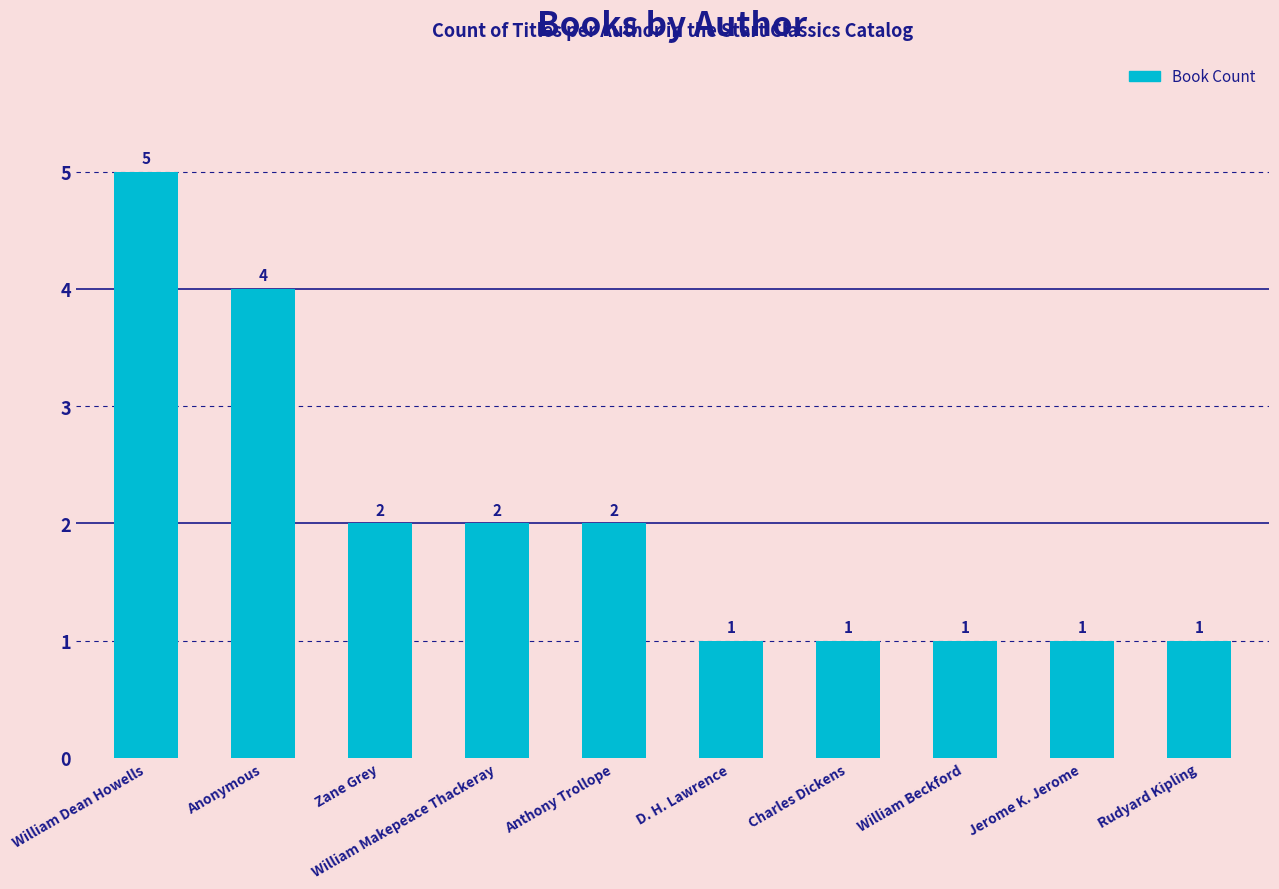

What is the change in value from Anthony Trollope to D. H. Lawrence?

-1